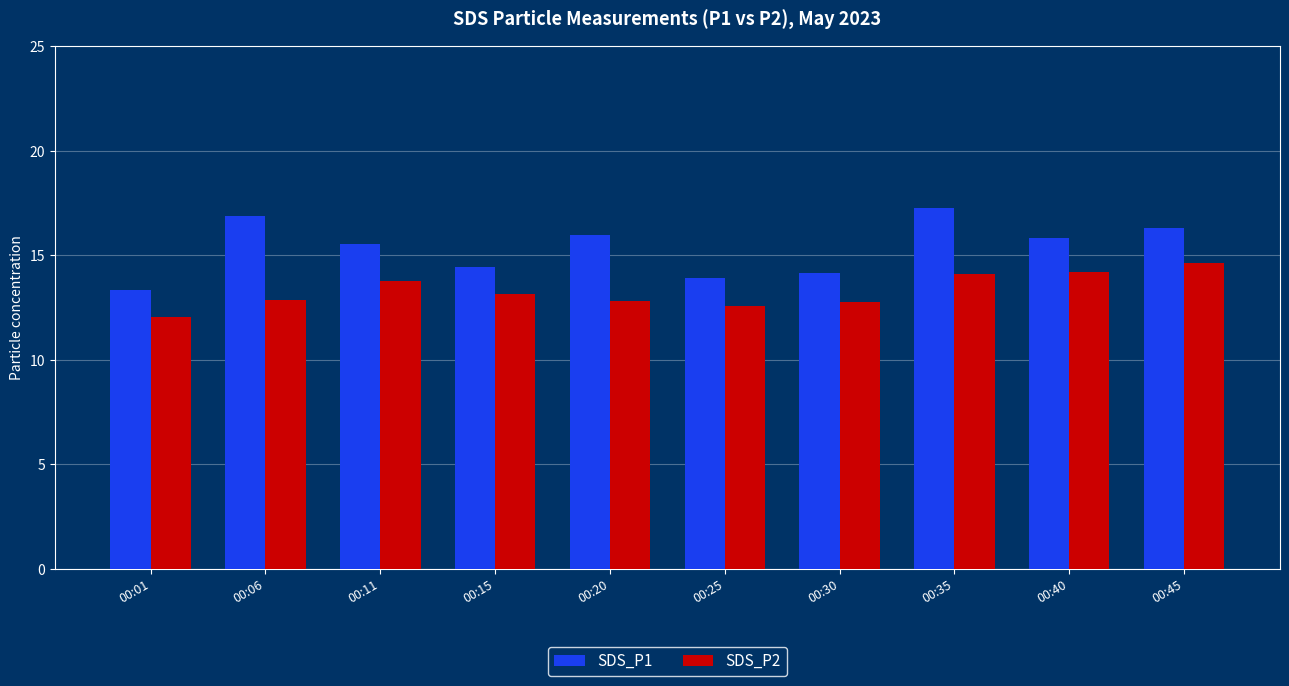

The SDS_P1 series shows 16.3 at 00:45. True or false?

True